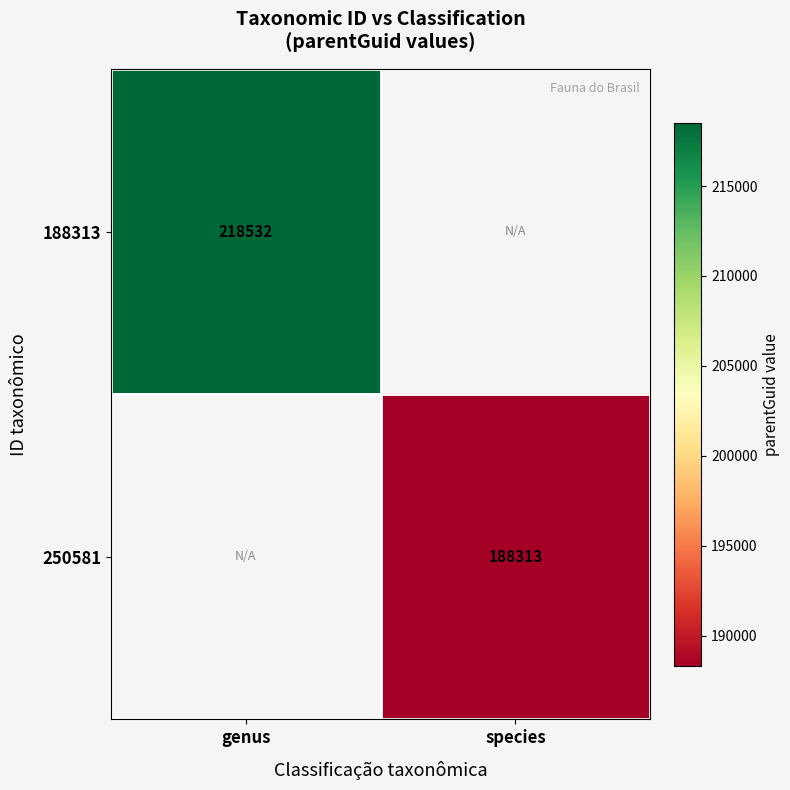

Is it true that 250581 equals 120269 at species?

False